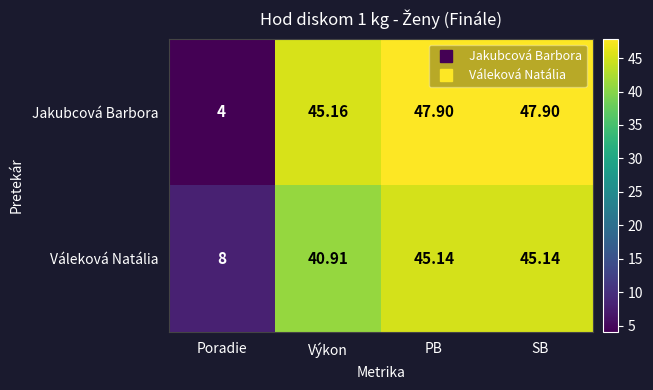

List the series in order of their overall mean, highest first.

Jakubcová Barbora, Váleková Natália